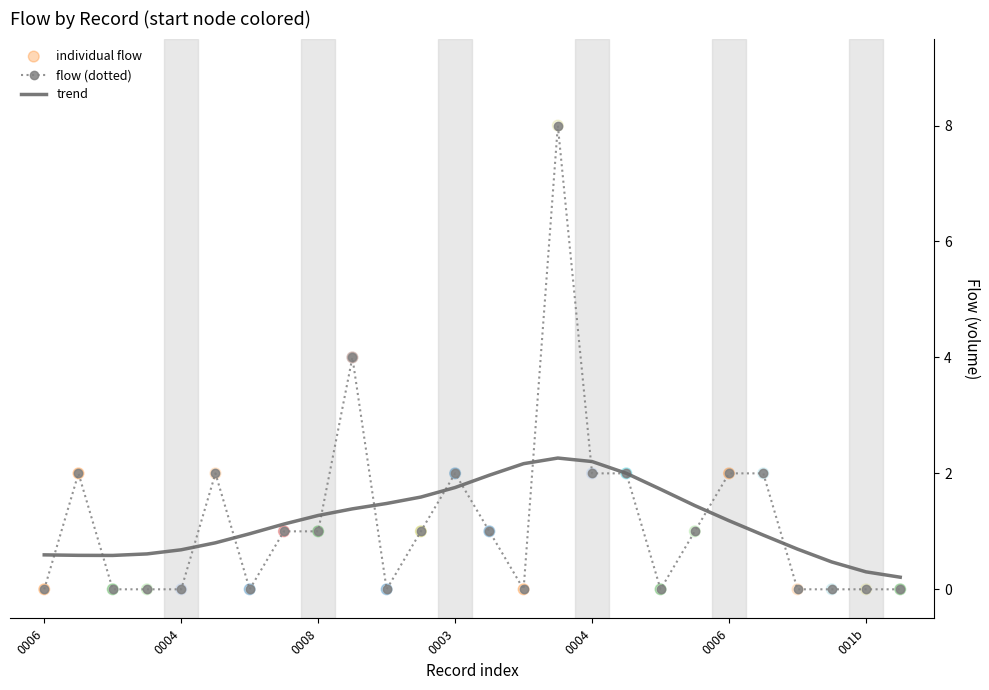

Which series has the widest spread of values?

flow (dotted)